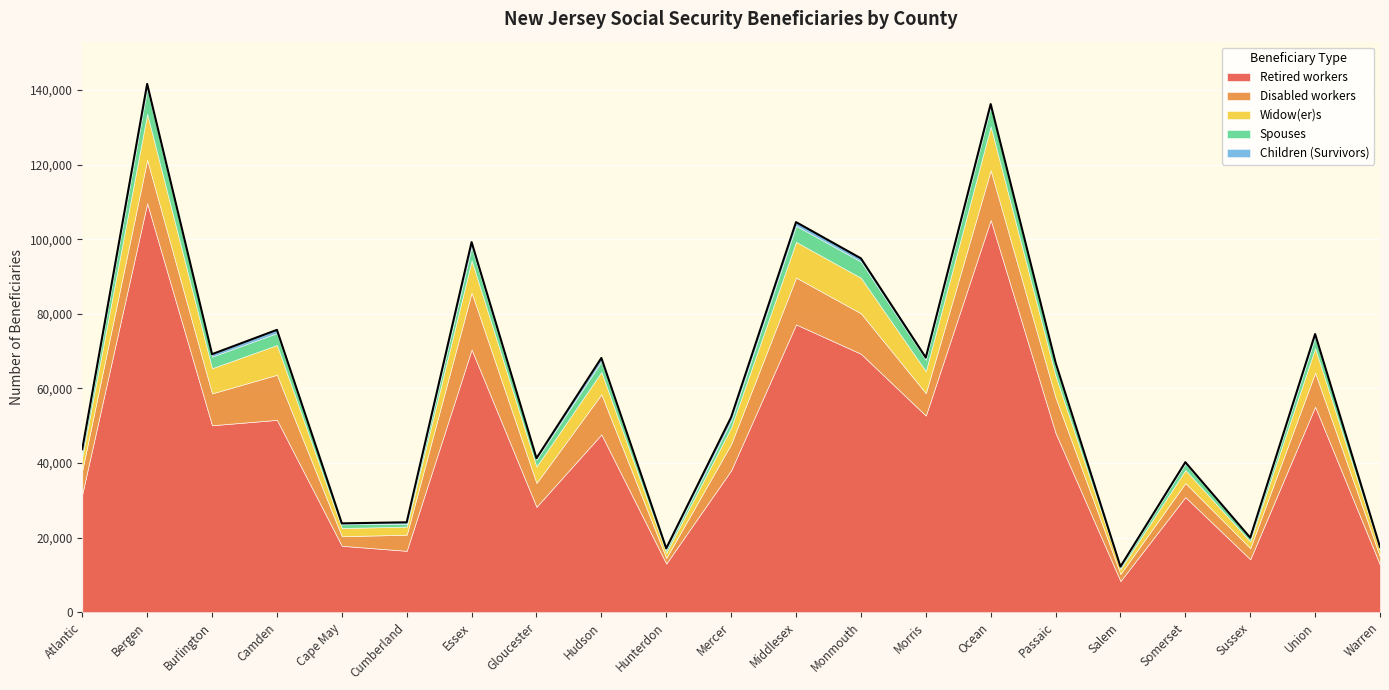

What is the sum of all Disabled workers values?

158620